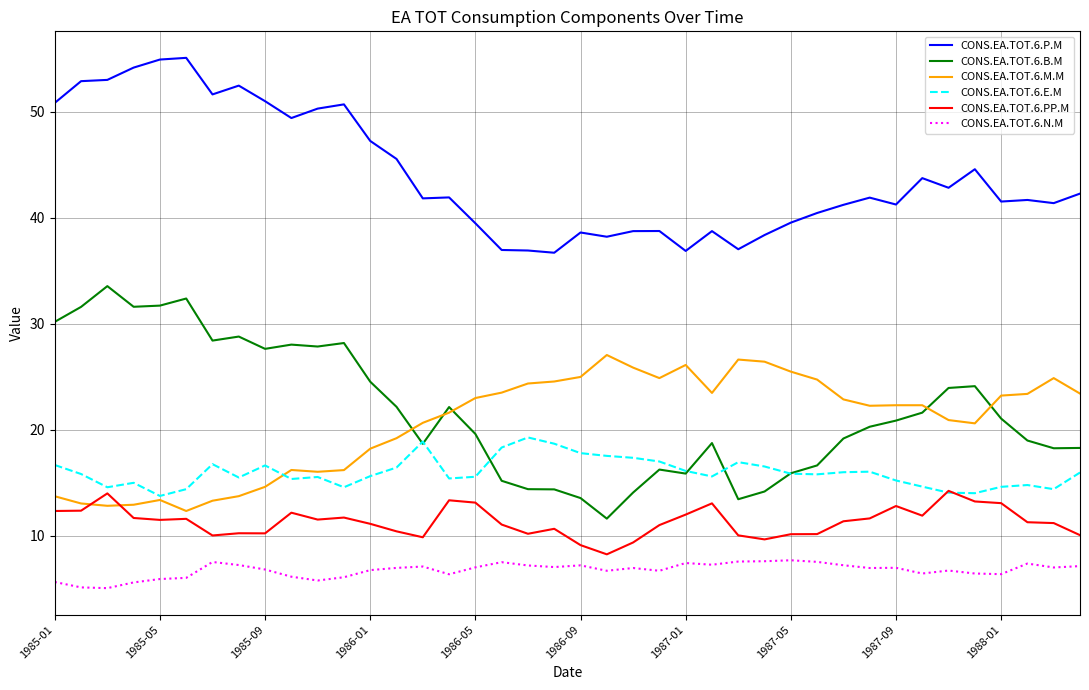

Which series has the largest total across all categories?

CONS.EA.TOT.6.P.M